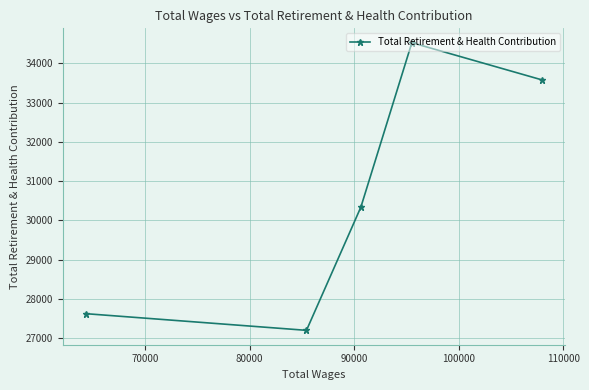

What is the sum of all values?

153269